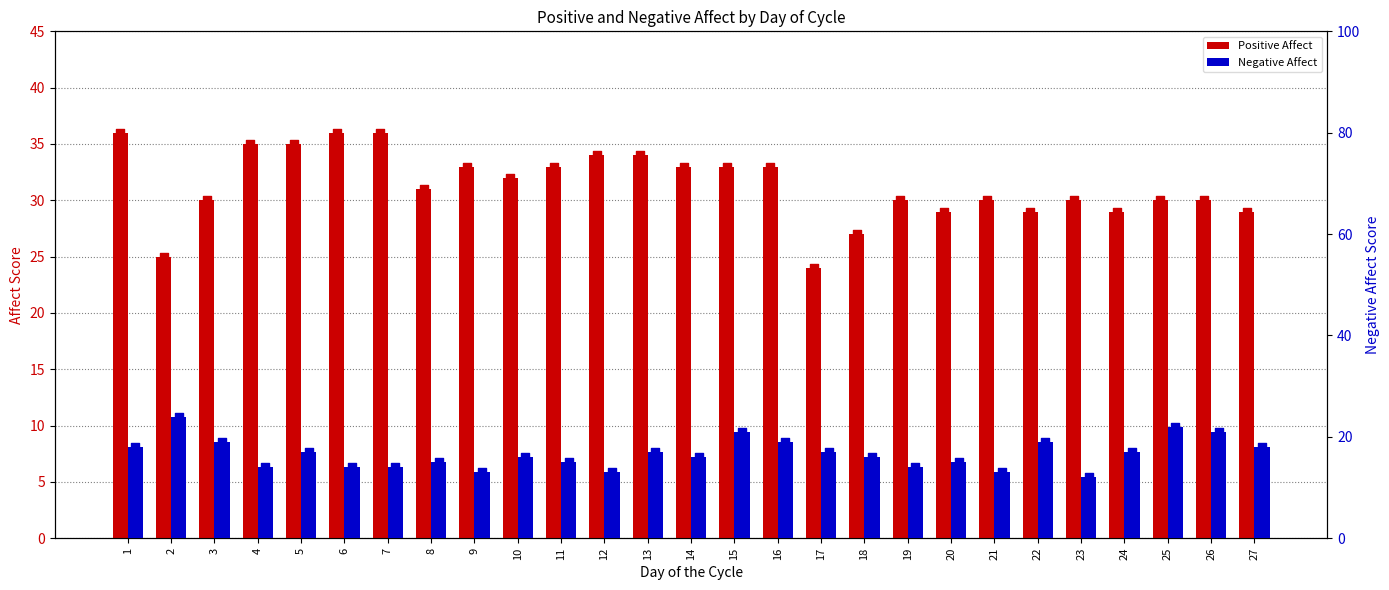

At which category is the sum across all series the highest?

1